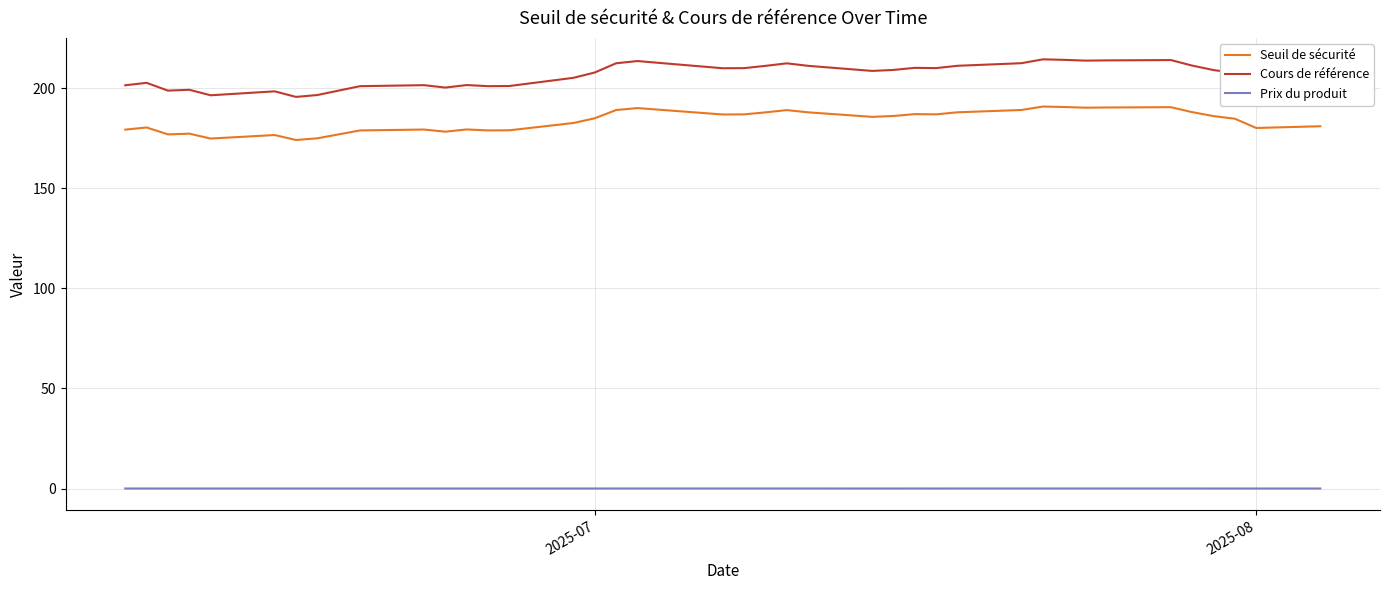

What is the maximum value shown in the chart?

214.4